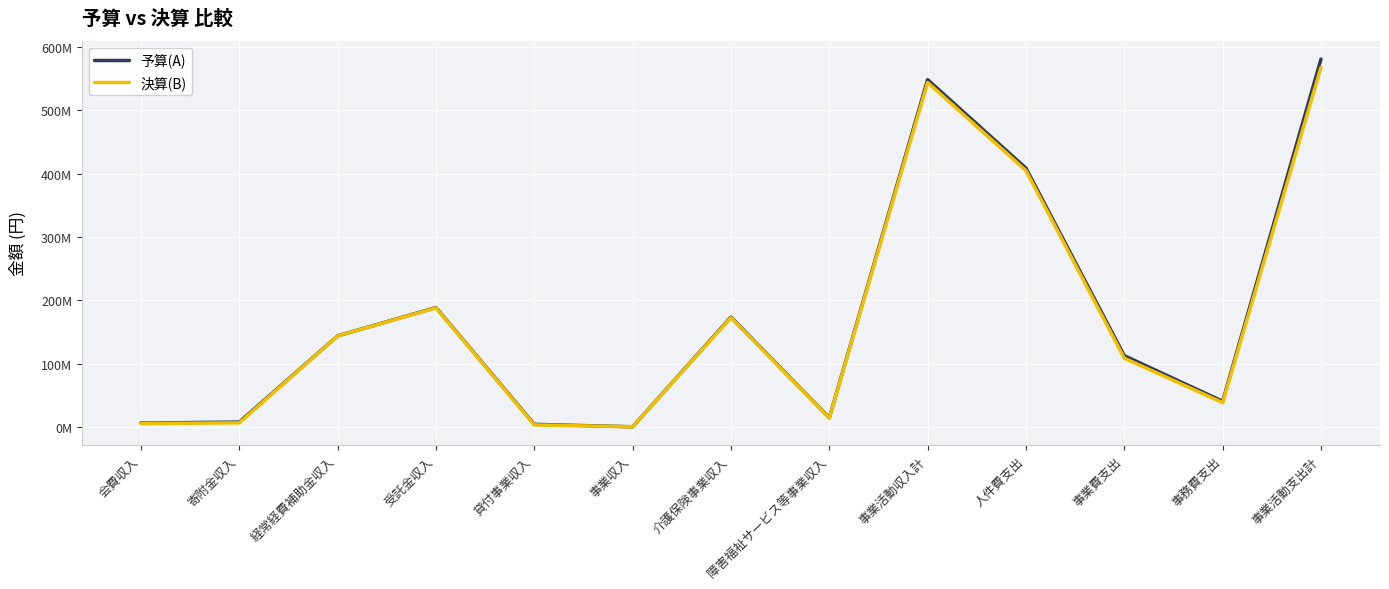

Reading left to right, extract all data points from this chart.

予算(A): 会費収入=6801000	寄附金収入=8317000	経常経費補助金収入=144206000	受託金収入=188853000	貸付事業収入=4770000	事業収入=900000	介護保険事業収入=173832000	障害福祉サービス等事業収入=15232000	事業活動収入計=547988000	人件費支出=408447000	事業費支出=112929000	事務費支出=41080000	事業活動支出計=580342000
決算(B): 会費収入=6138960	寄附金収入=7046767	経常経費補助金収入=144084566	受託金収入=188343436	貸付事業収入=3913500	事業収入=896132	介護保険事業収入=172964983	障害福祉サービス等事業収入=14835834	事業活動収入計=543534786	人件費支出=404645543	事業費支出=108976562	事務費支出=38928519	事業活動支出計=567302013